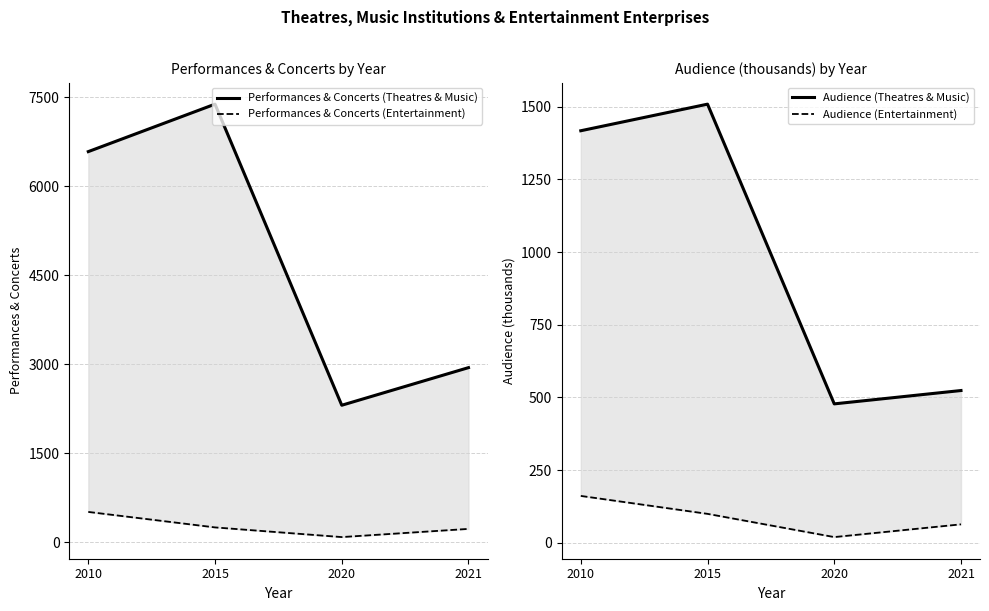

Read the Audience (Entertainment) value at 2021.

63.4